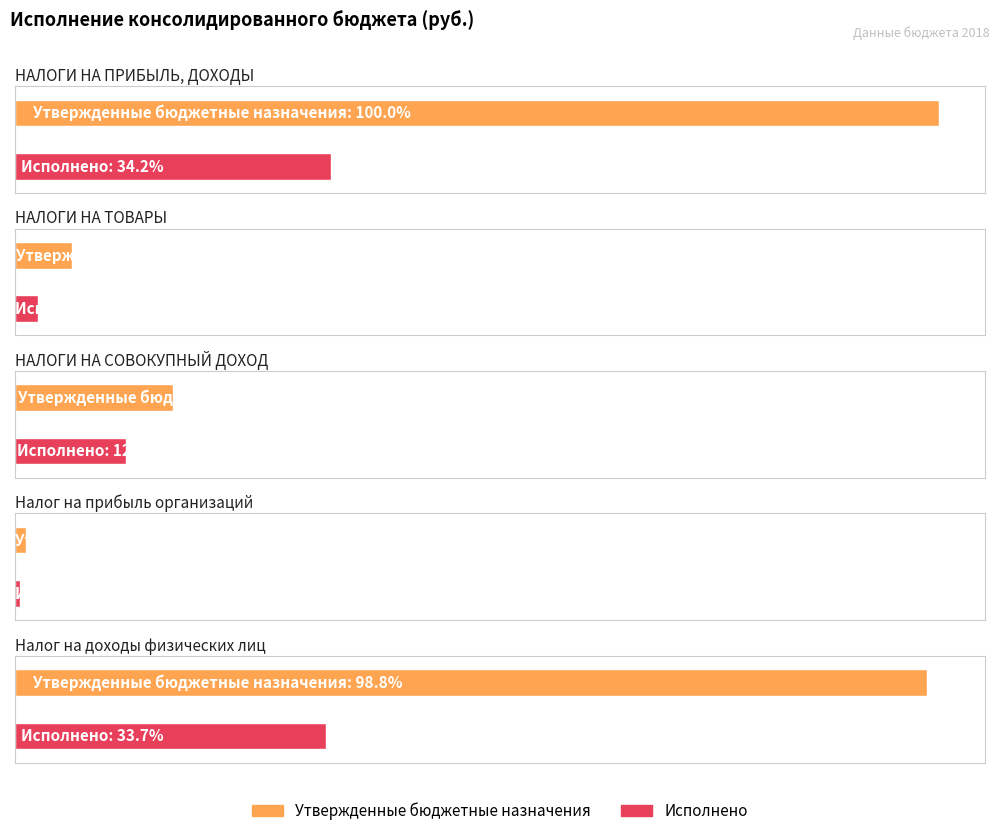

At which label does Исполнено reach its minimum?

Налог на прибыль организаций